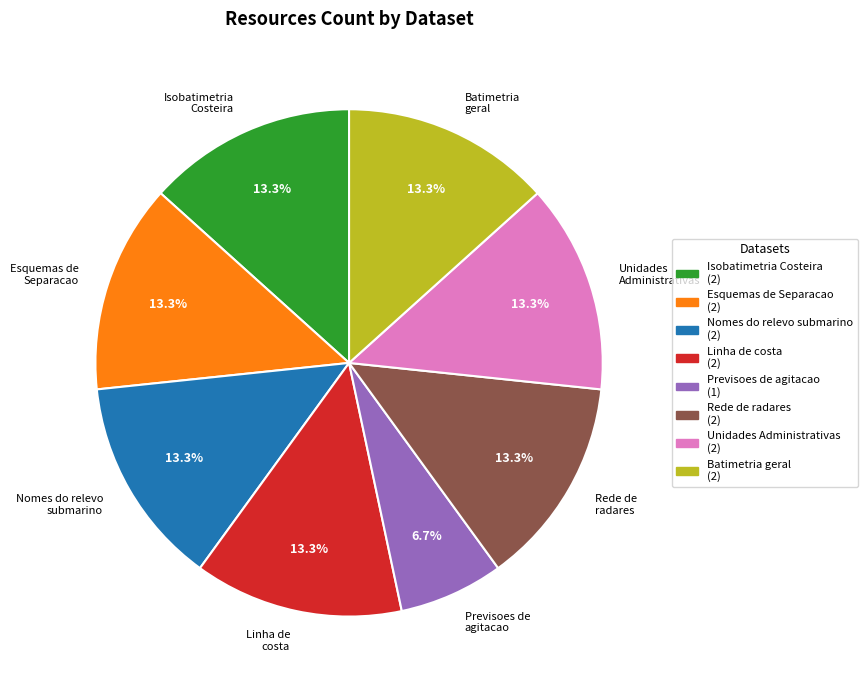

What is the smallest slice in the pie chart?

Previsoes de agitacao